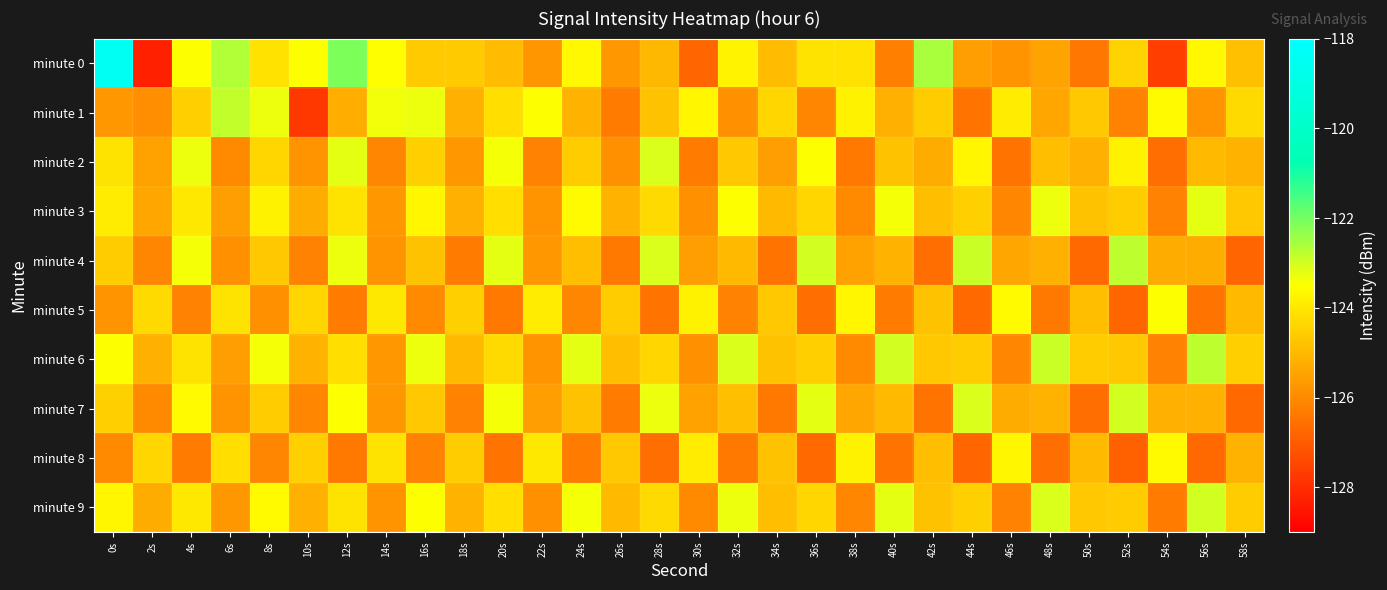

Which category has the lowest value across all series?

2s